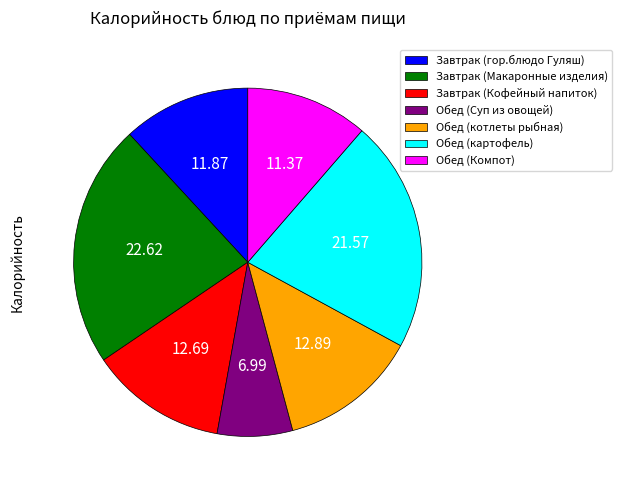

Which category has the smallest portion of the pie?

Обед (Суп из овощей)